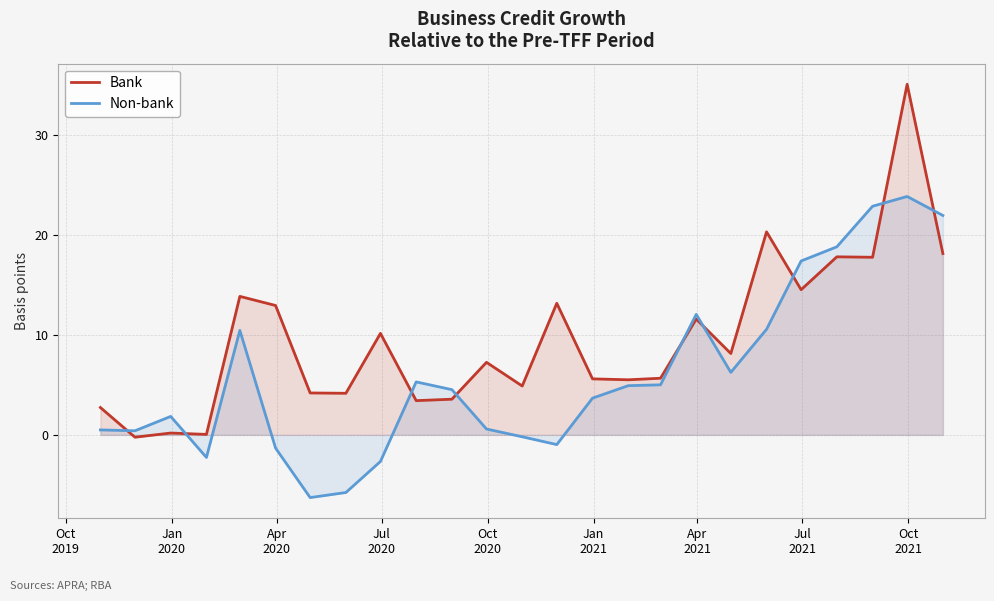

Which series has the largest total across all categories?

Bank